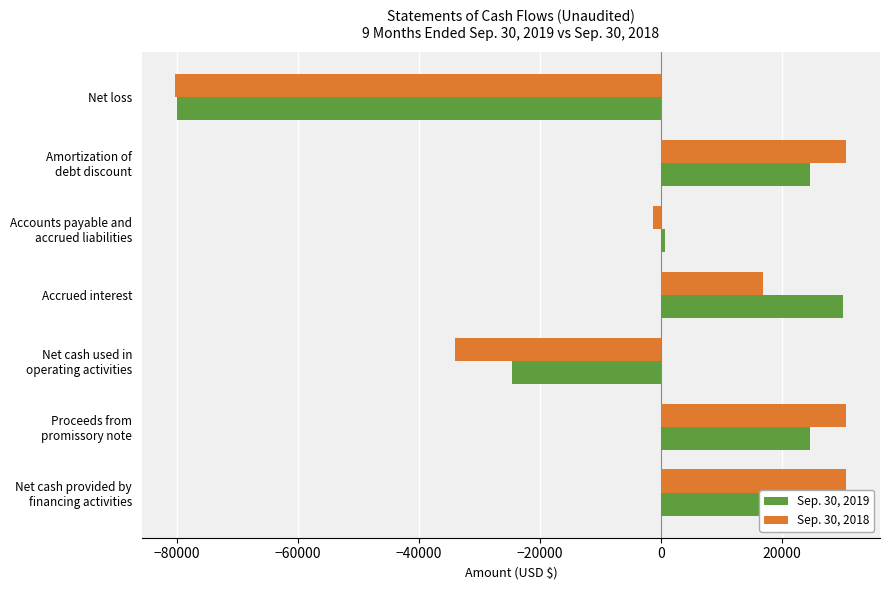

Which series has the largest range (max minus min)?

Sep. 30, 2018